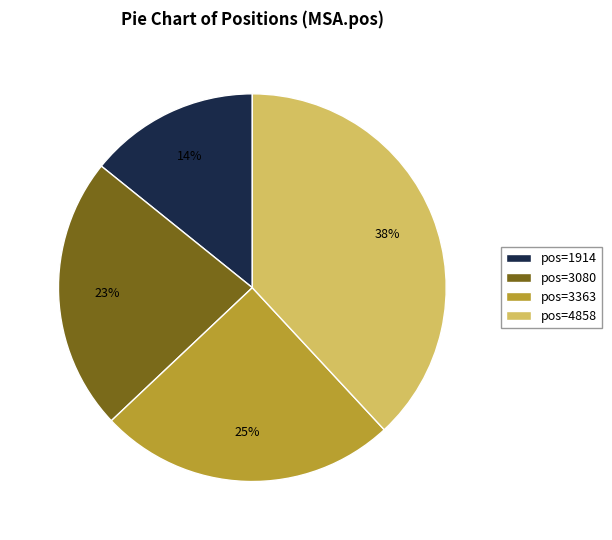

Between pos=1914 and pos=3080, which is larger?

pos=3080